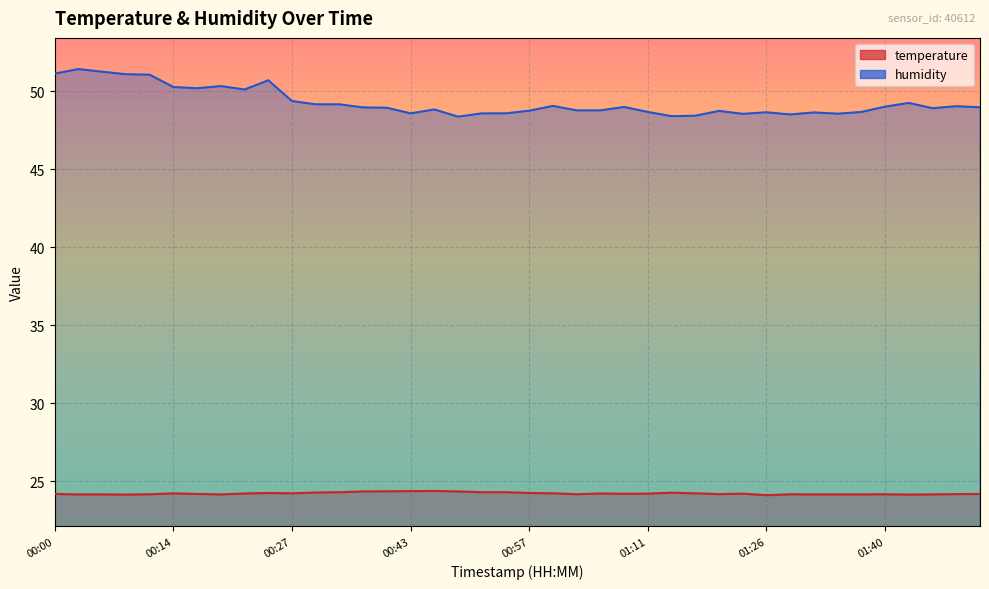

What is the label of the 1st point from the left?

00:00